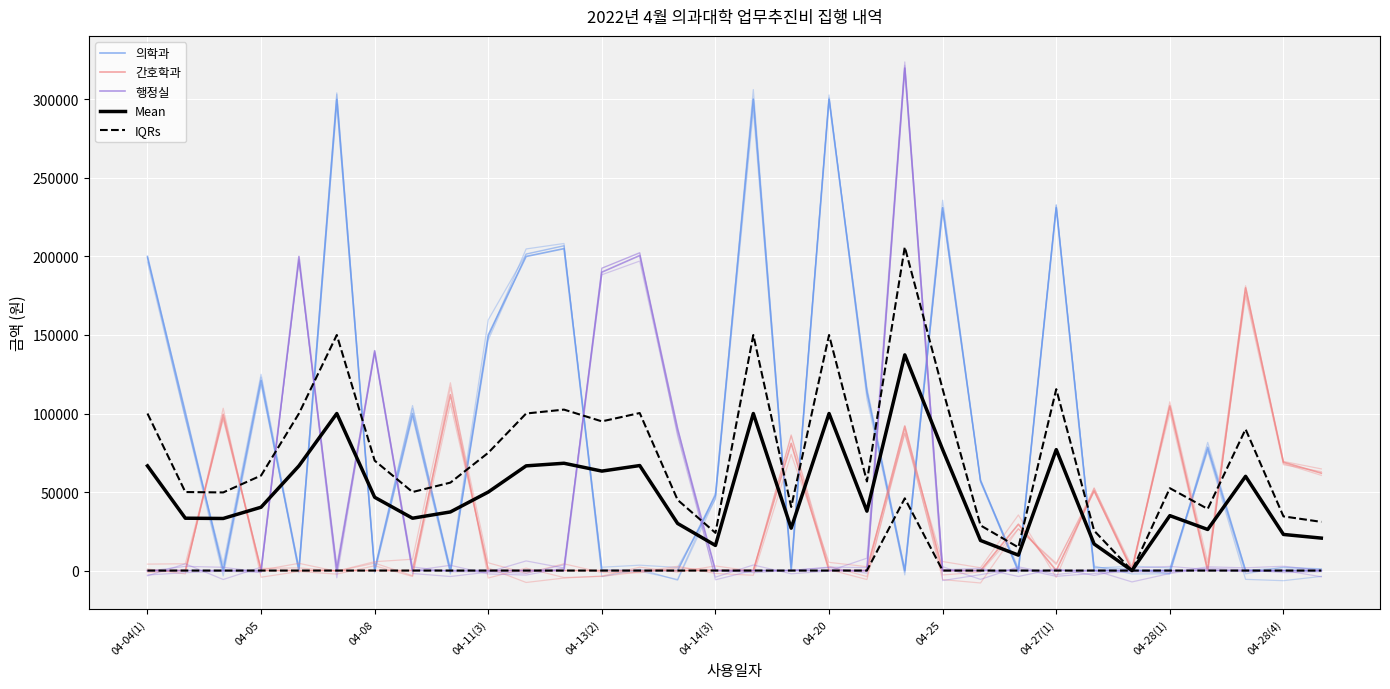

Where does the 의학과 series first go above 48000?

04-04(1)